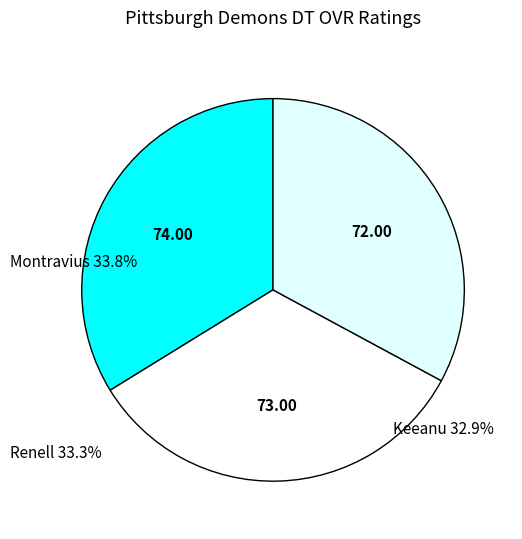

The Montravius slice represents 27% of the pie. True or false?

False